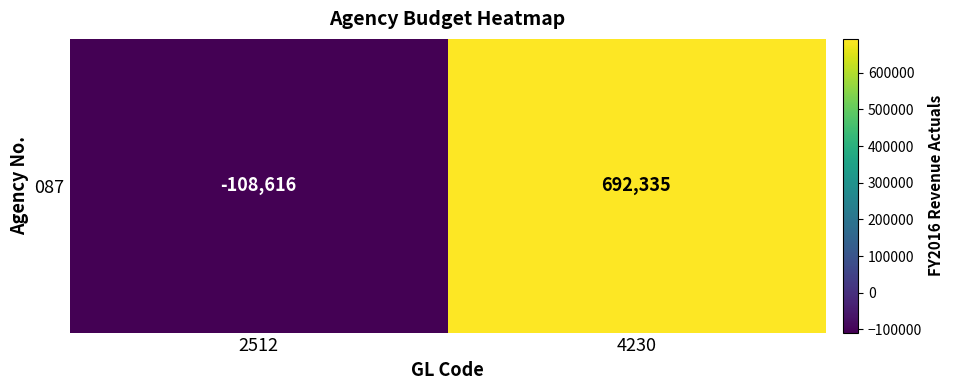

The chart shows a value of 429557 at 4230. True or false?

False